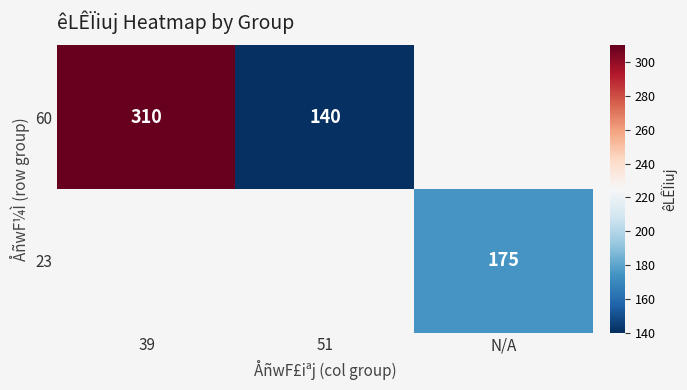

Is the value of 23 at N/A greater than the value of 60 at 39?

No